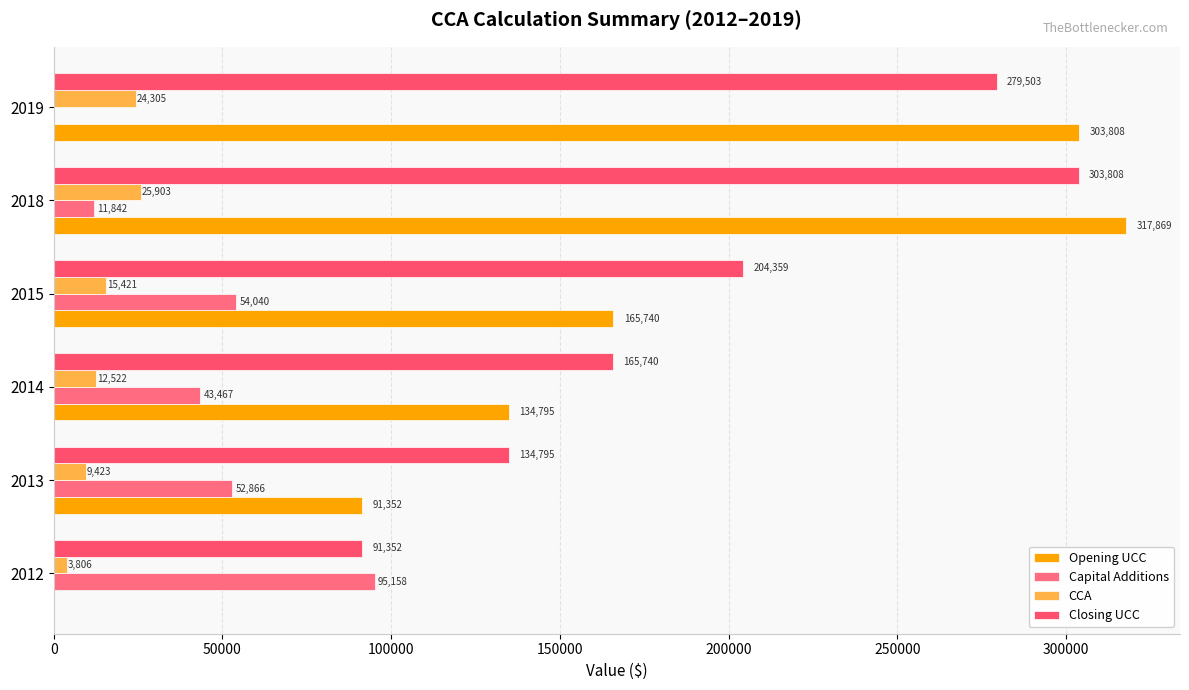

What is the maximum value shown in the chart?

317868.6